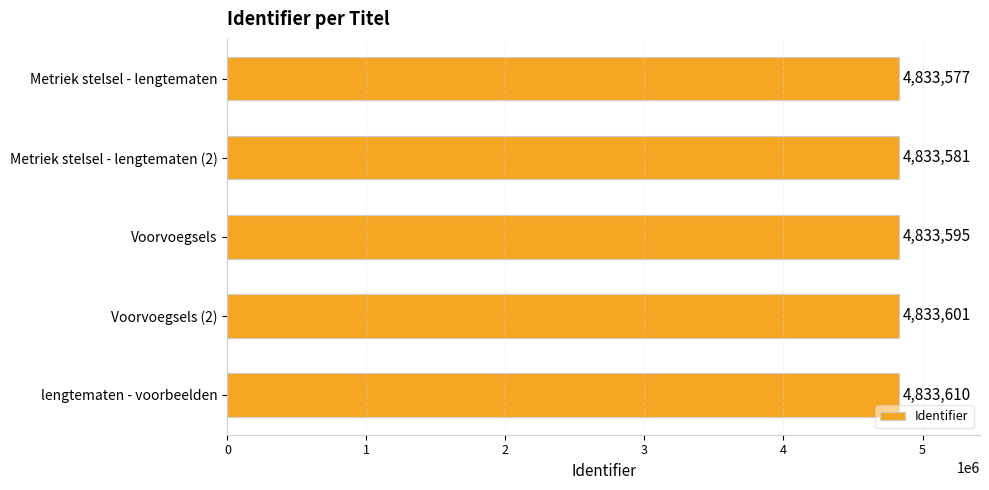

Which has a higher value, Metriek stelsel - lengtematen (2) or Voorvoegsels (2)?

Voorvoegsels (2)